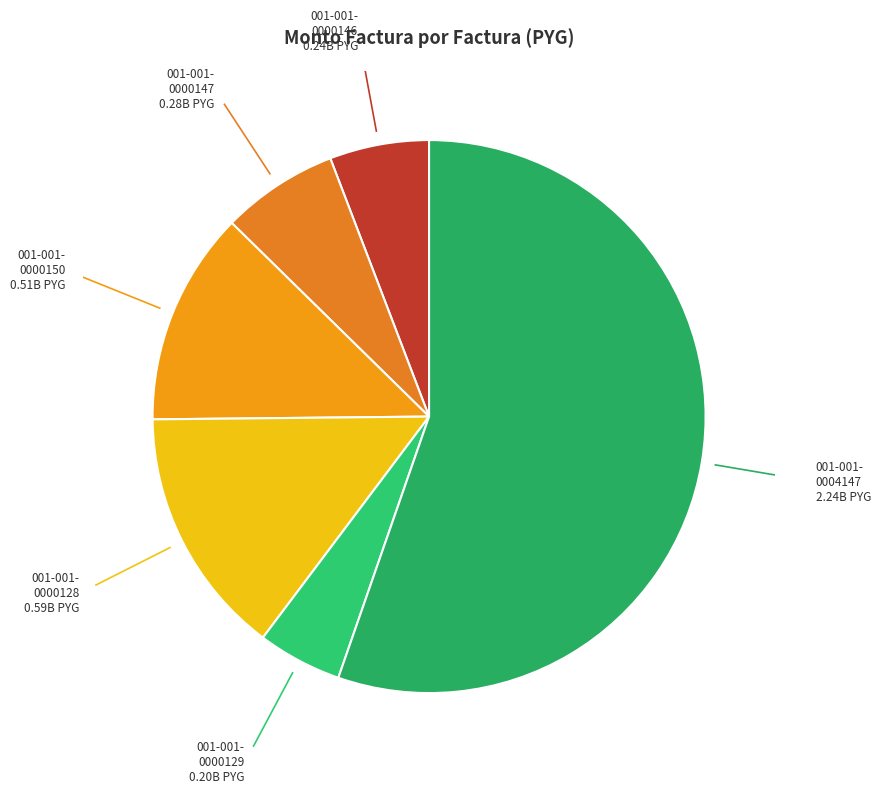

How many segments does this pie chart have?

6